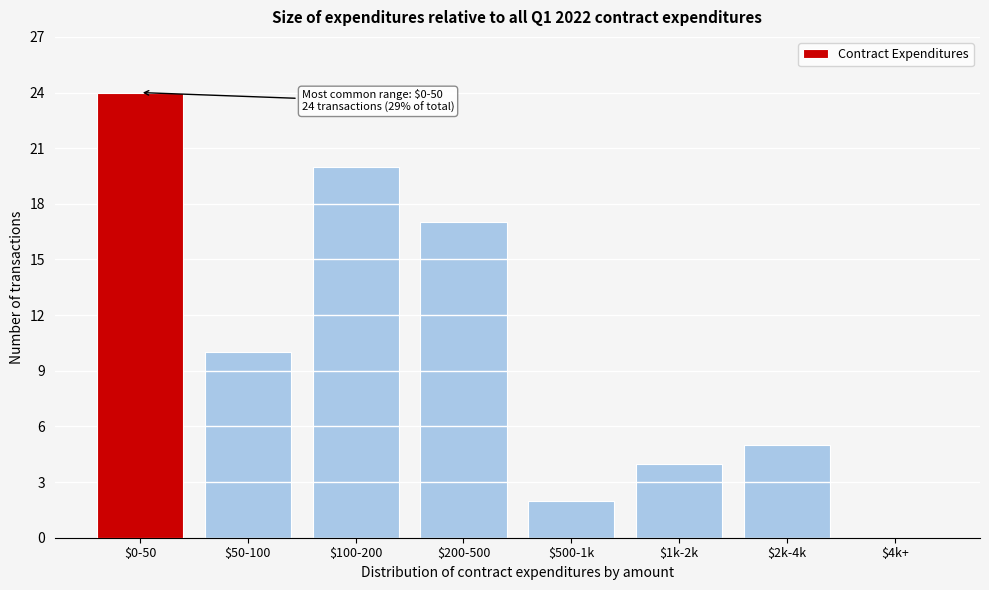

At which label is the value closest to 12?

$50-100